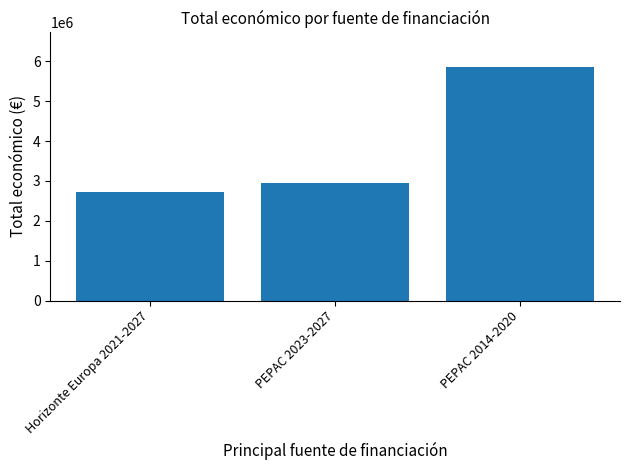

Count the number of categories in the chart.

3